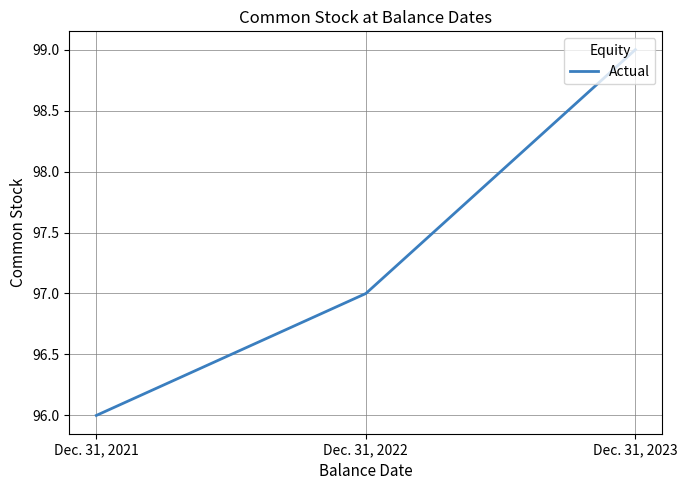

Is it true that the value at Dec. 31, 2023 is 175?

False